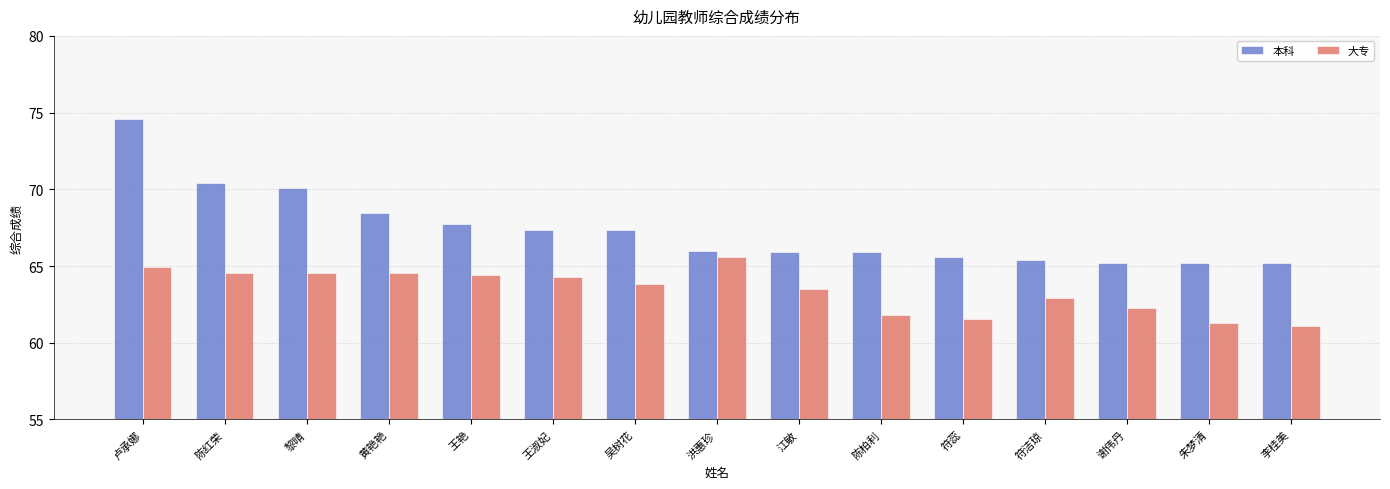

Which category has the highest value in the 本科 series?

卢承娜